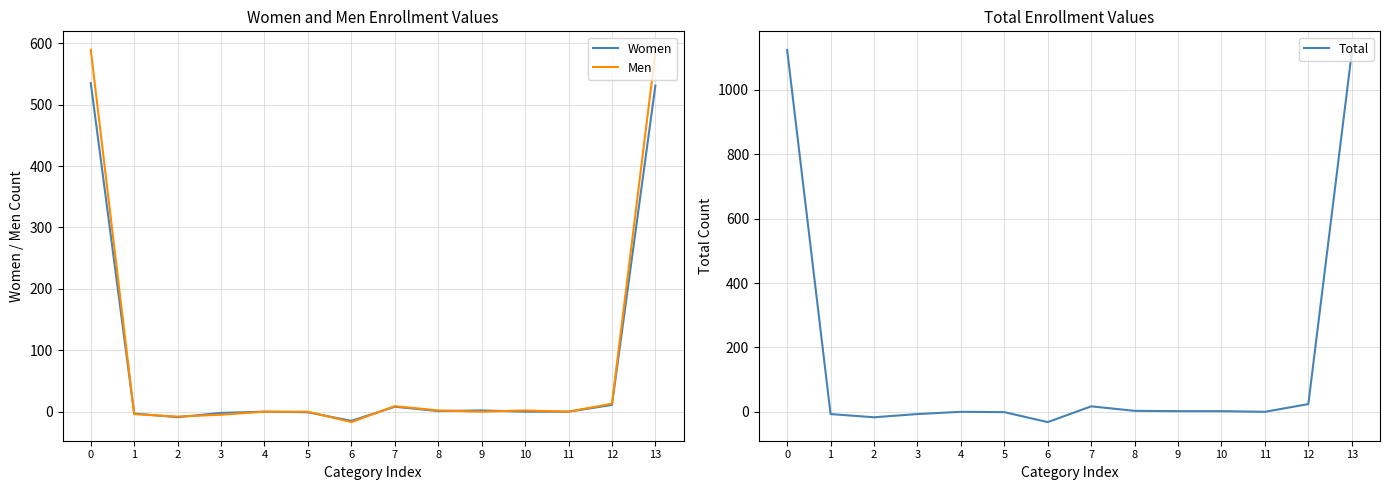

True or false: Women has more than 2 interior local peaks.

True